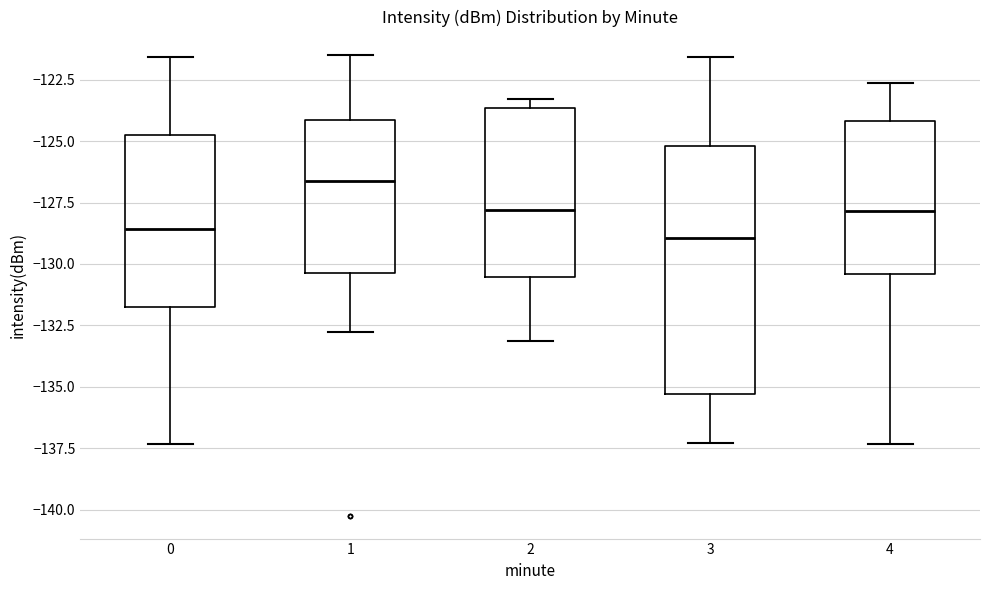

Which box is the tallest, from its lower edge to its upper edge?

3